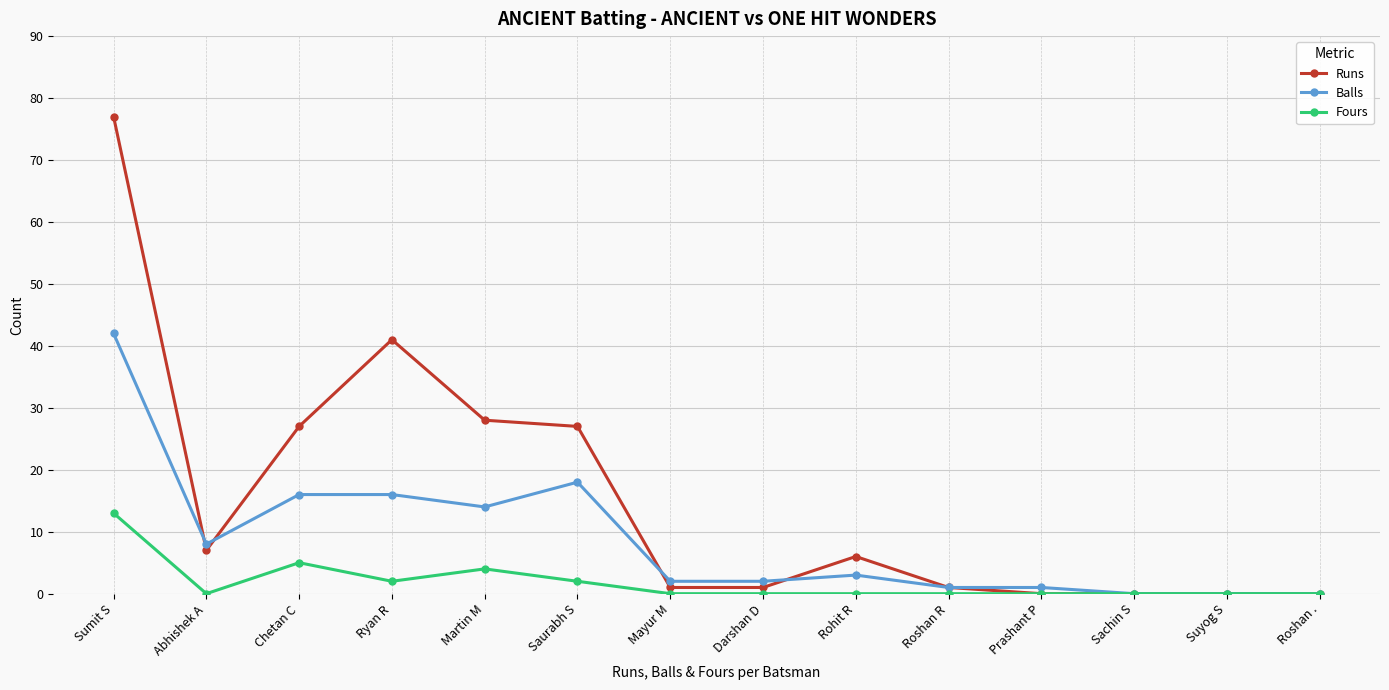

What is the maximum value for Fours?

13